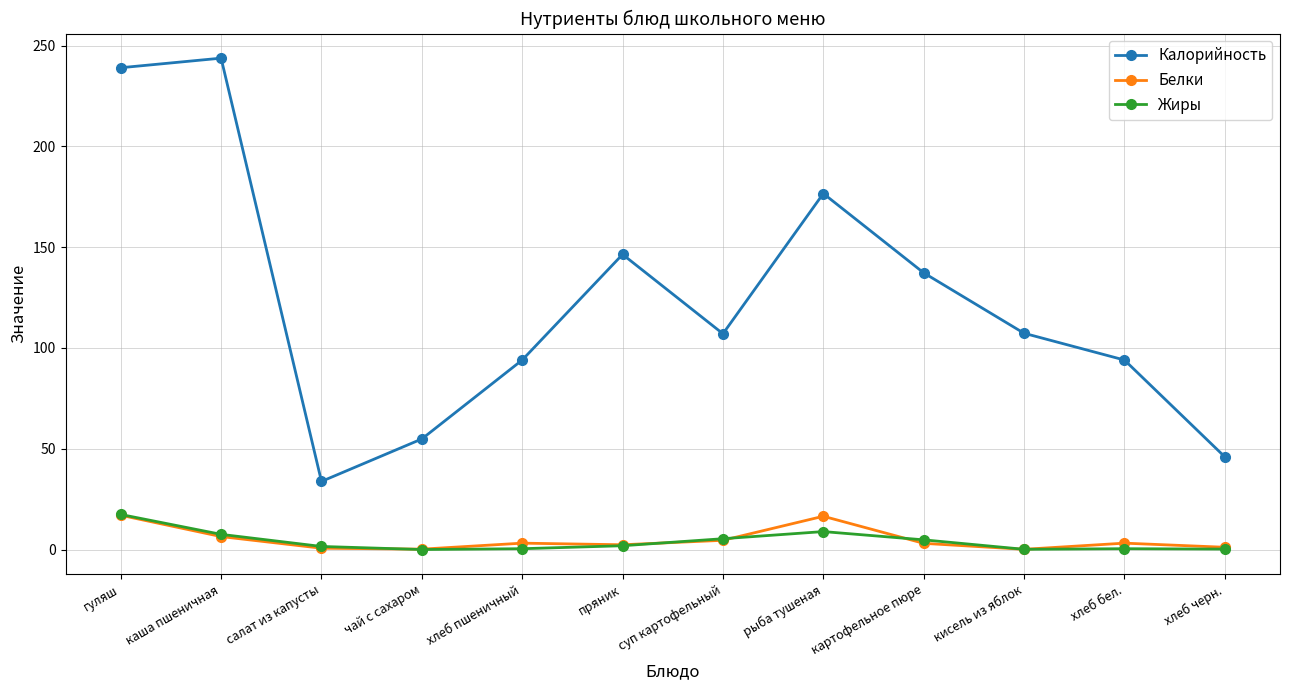

True or false: Калорийность and Белки cross at least once.

False